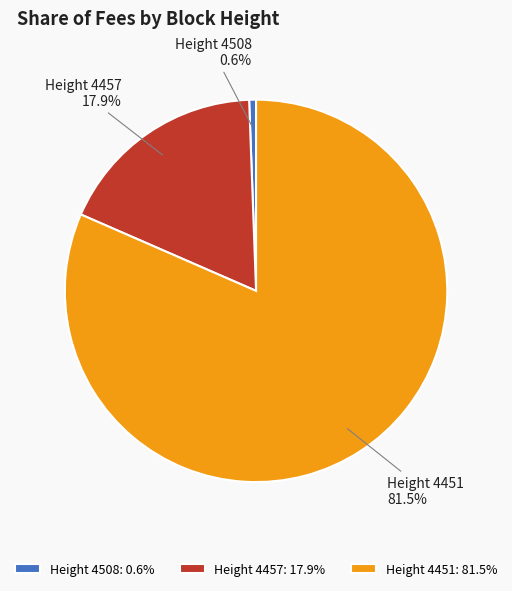

True or false: Height 4508 accounts for 6% of the total.

False